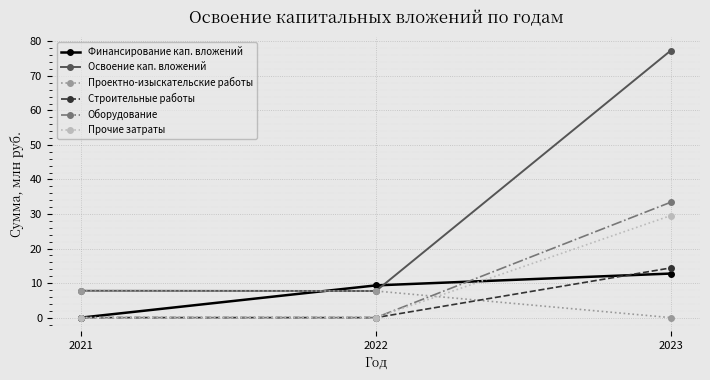

What value does the Освоение кап. вложений series have at 2023?

77.3